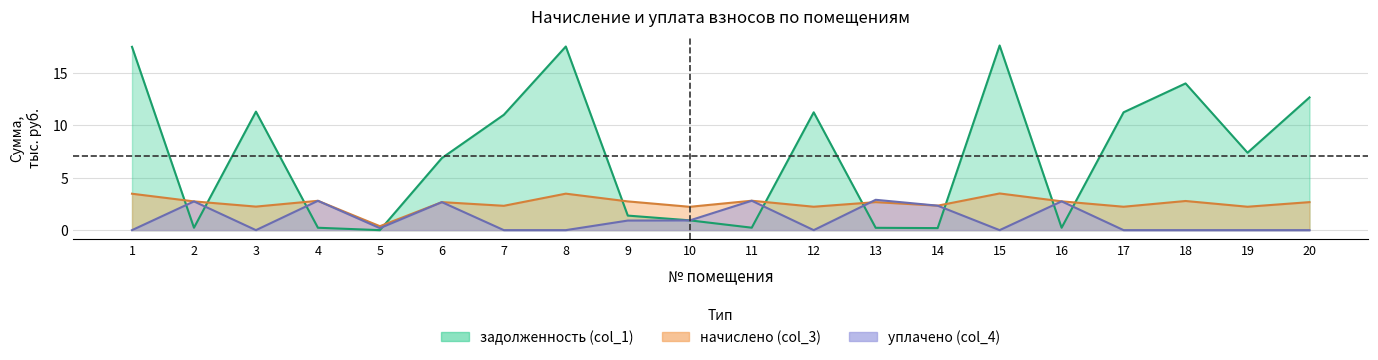

The начислено (col_3) series shows 0.8 at 12. True or false?

False